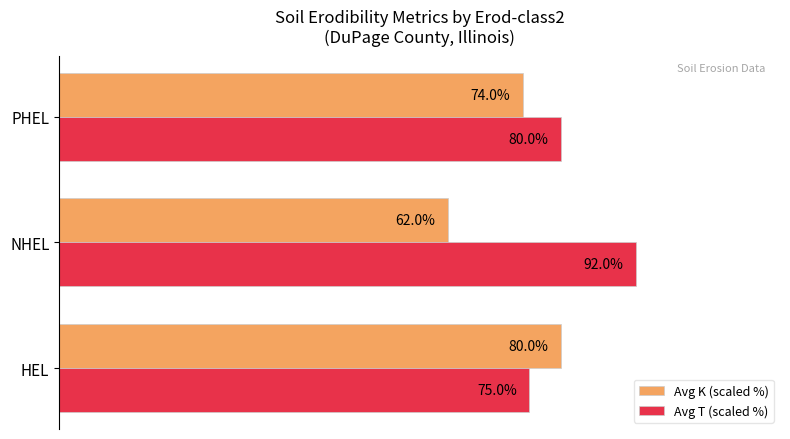

Which series has the largest range (max minus min)?

Avg K (scaled %)